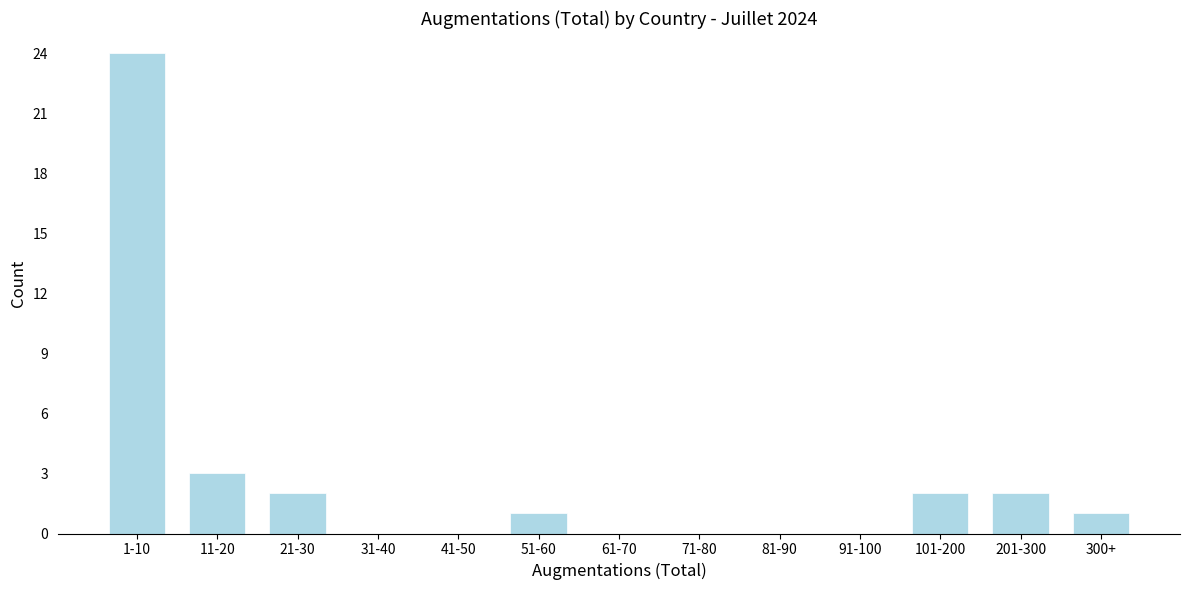

Reading left to right, list all the values displayed in this chart.

1-10=24	11-20=3	21-30=2	31-40=0	41-50=0	51-60=1	61-70=0	71-80=0	81-90=0	91-100=0	101-200=2	201-300=2	300+=1